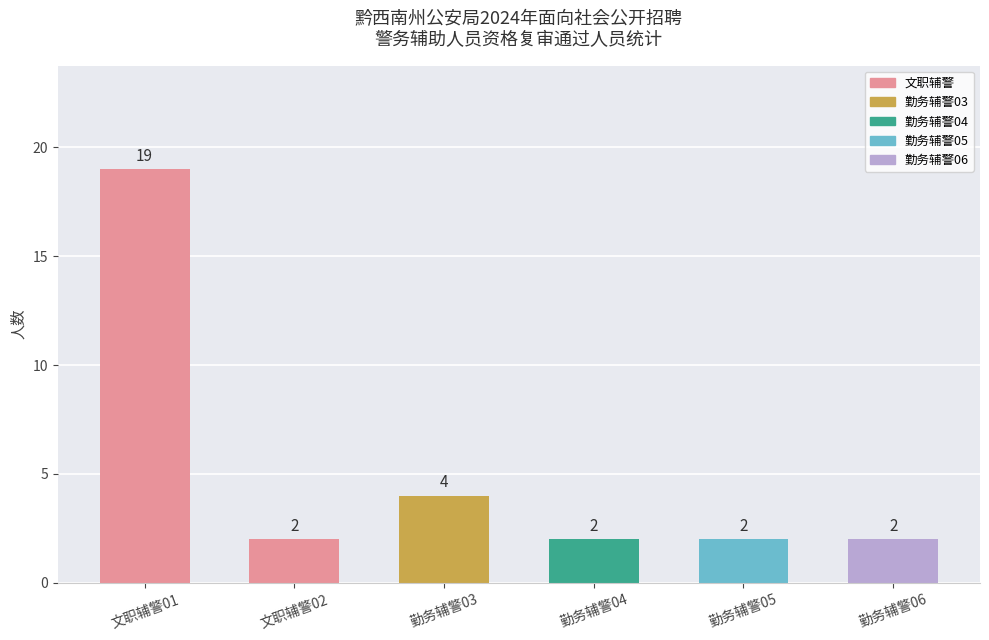

True or false: the data shows 3 at 勤务辅警06.

False